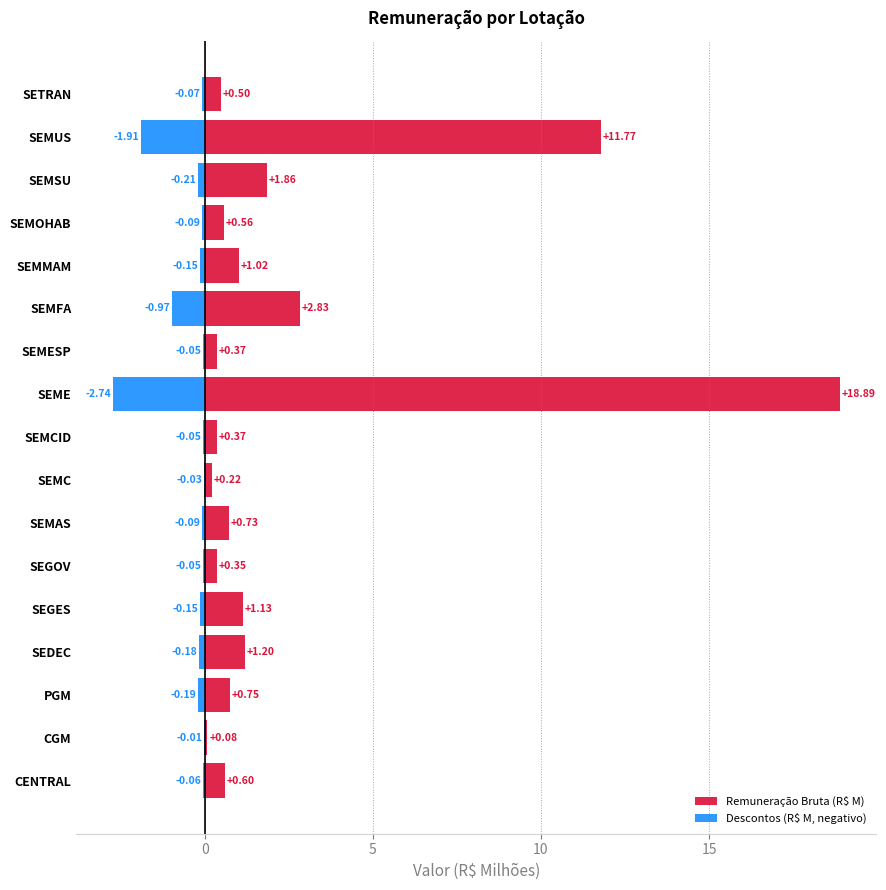

Are the bars grouped side by side (vs. stacked)?

Yes